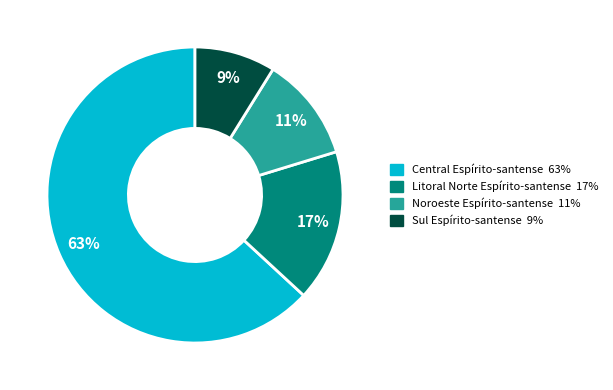

What is the majority slice?

Central Espírito-santense